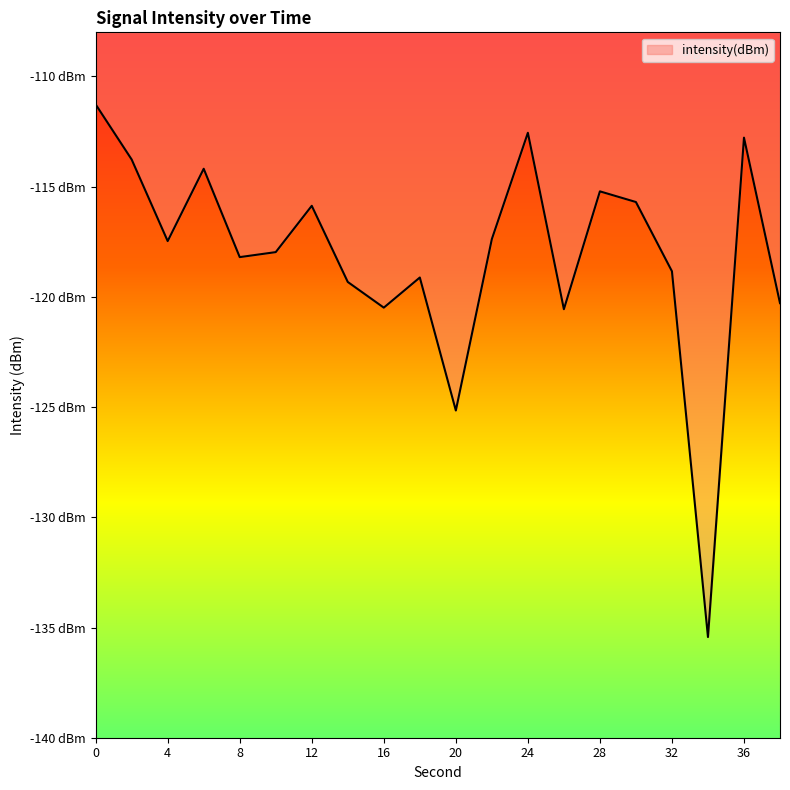

Does the chart display data point markers on the line(s)?

No